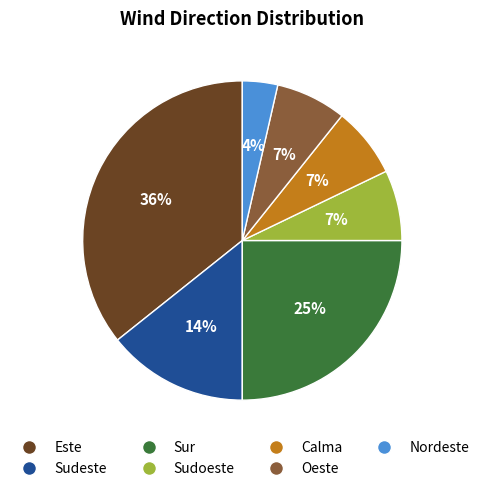

Between Calma and Sudeste, which is larger?

Sudeste